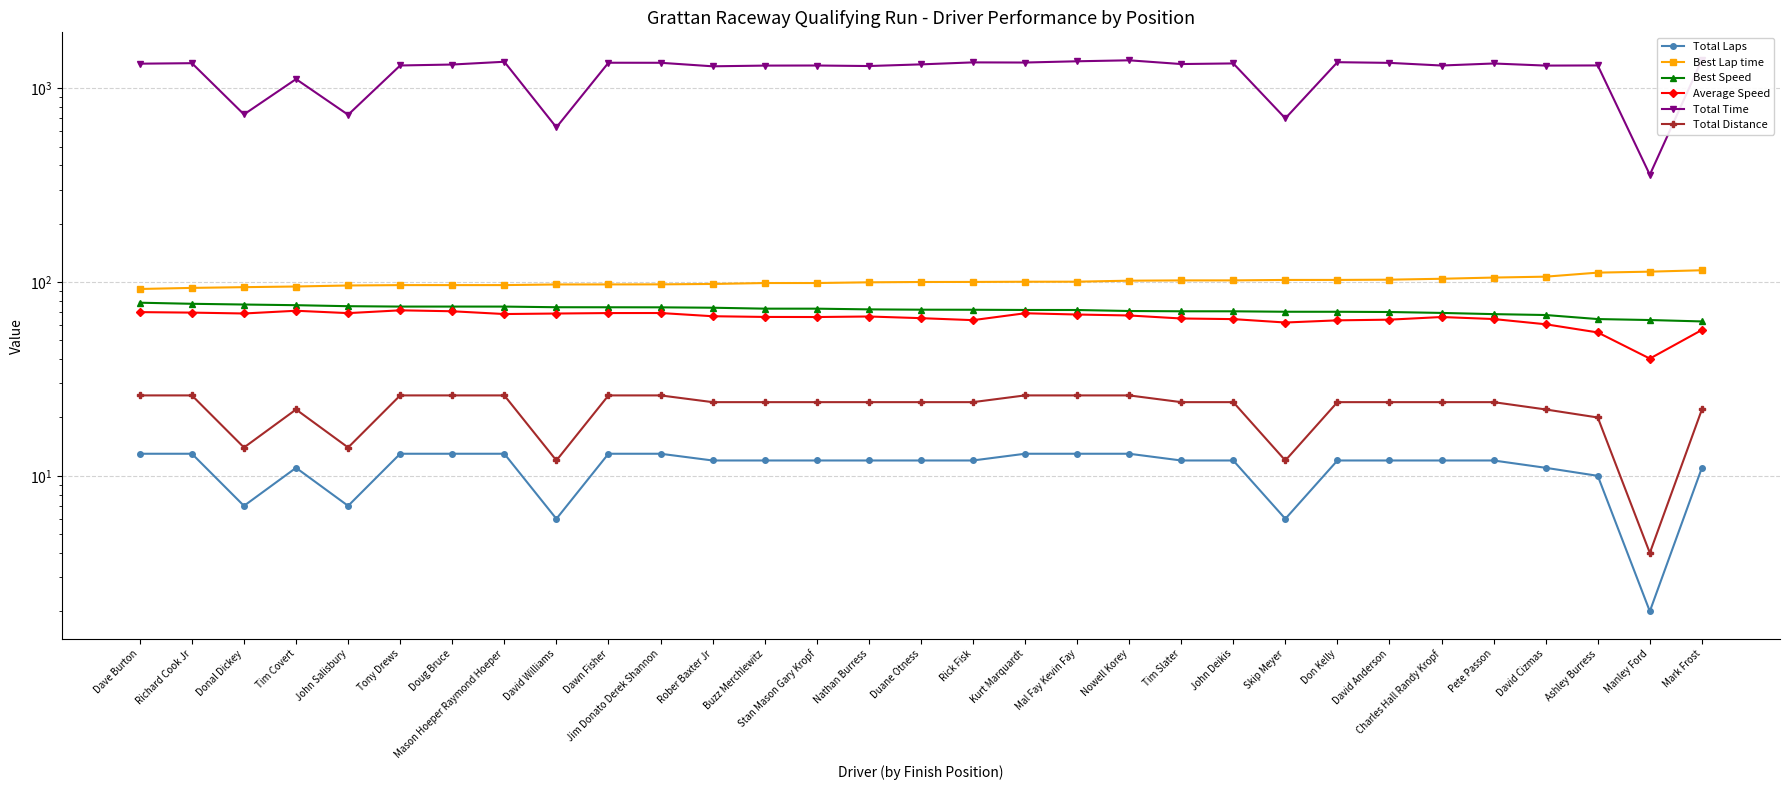

How many data points in Total Time are less than 1327?

15